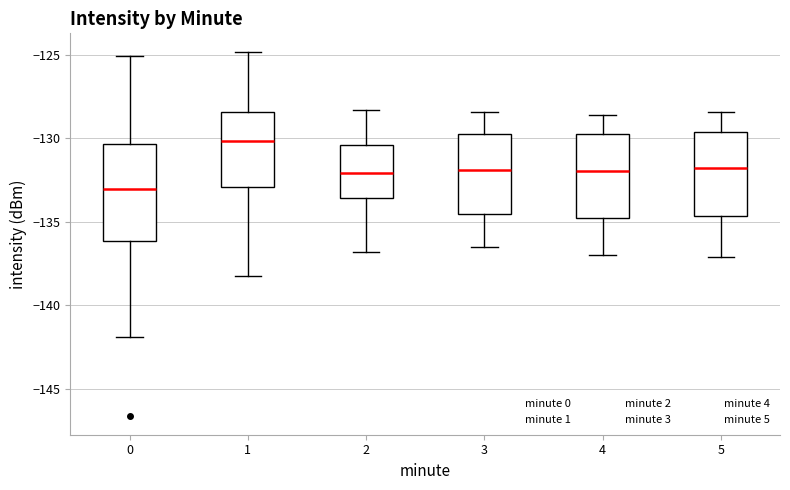

Reading left to right, transcribe this box plot: for each box, give where its median line is, the range the box spans, and where its two whiskers end, as read against the y-axis. The values are not printed on the chart, so give them approximately, as read against the axis.

0: median -133.0, box -136.0 to -130.5, whiskers -142.0 to -125.0
1: median -130.0, box -133.0 to -128.5, whiskers -138.5 to -125.0
2: median -132.0, box -133.5 to -130.5, whiskers -137.0 to -128.5
3: median -132.0, box -134.5 to -129.5, whiskers -136.5 to -128.5
4: median -132.0, box -135.0 to -129.5, whiskers -137.0 to -128.5
5: median -131.5, box -134.5 to -129.5, whiskers -137.0 to -128.5